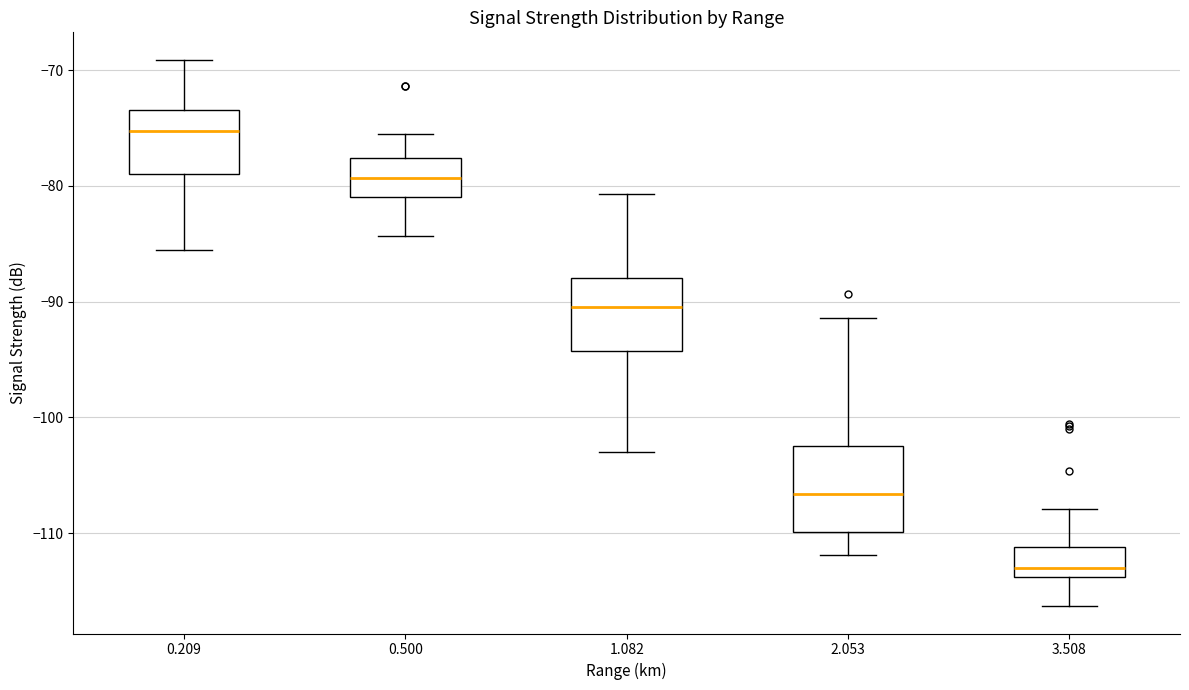

Where does the lower whisker of the box at x = 0.500 end on the y-axis? The values are not printed on the chart, so give them approximately, as read against the axis.

-84